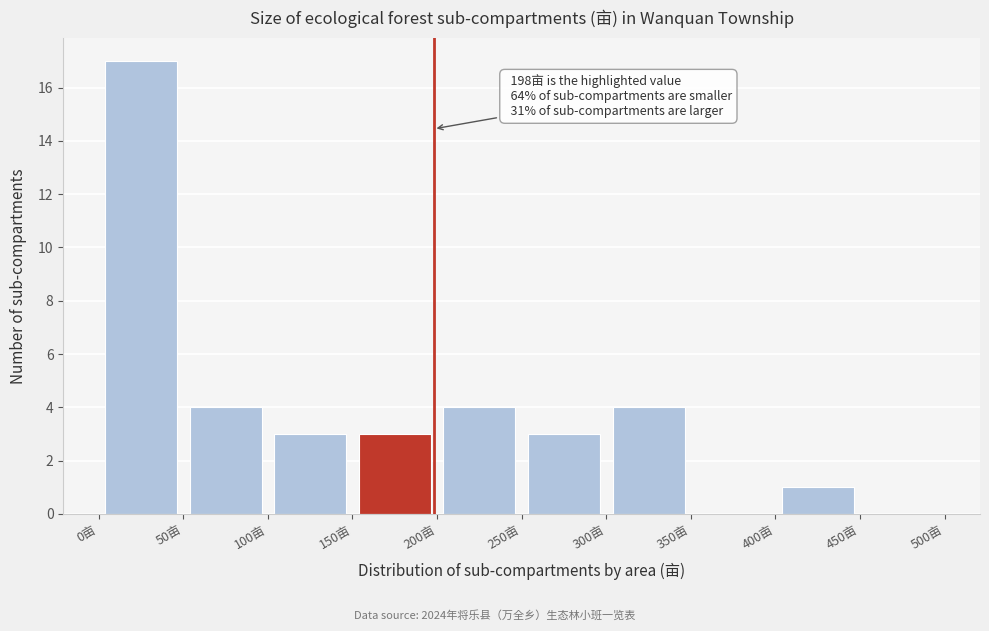

Over which range of the x-axis is the bar tallest?

0 to 50